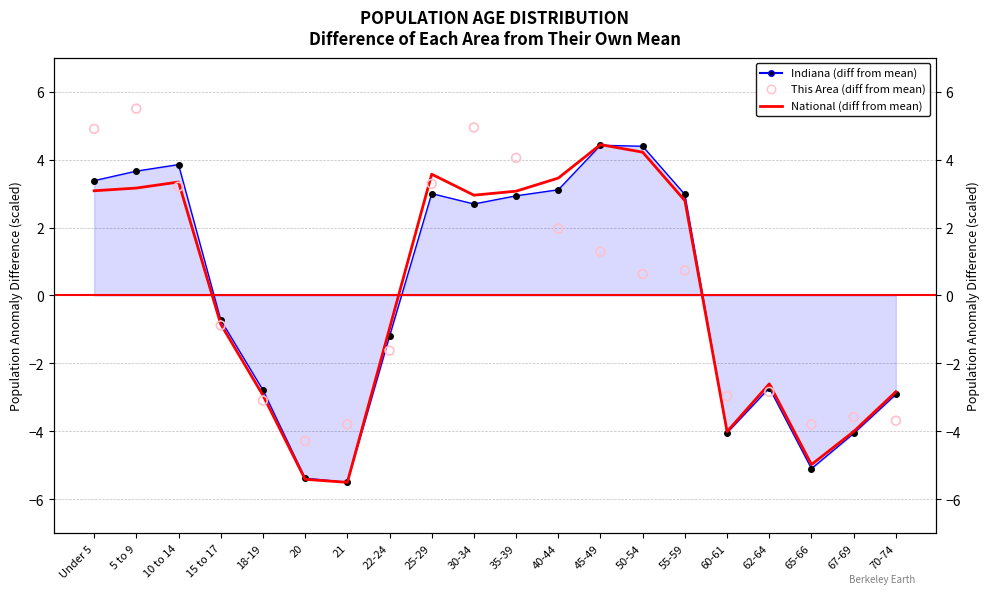

What is the total value across all series at 10 to 14?

10.4